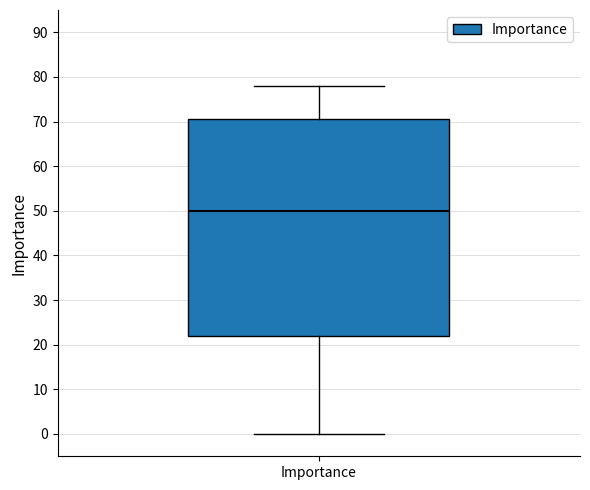

Transcribe this box plot: give where the median line is, the range the box spans, and where the two whiskers end, as read against the y-axis. The values are not printed on the chart, so give them approximately, as read against the axis.

median 50, box 22 to 71, whiskers 0 to 78